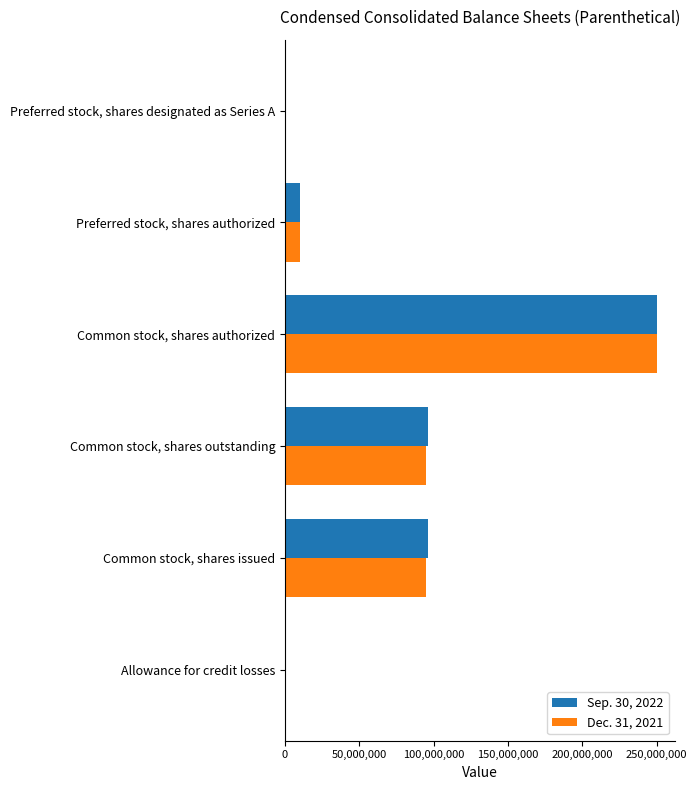

What are all the series names shown in the legend?

Sep. 30, 2022, Dec. 31, 2021